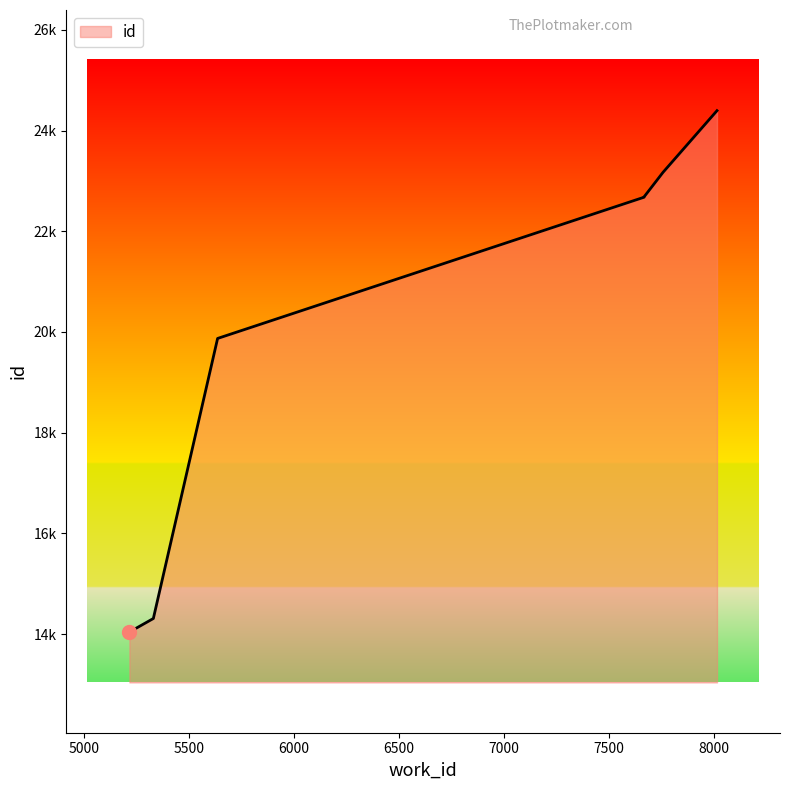

Where is the data nearest to the value 19218?

5638